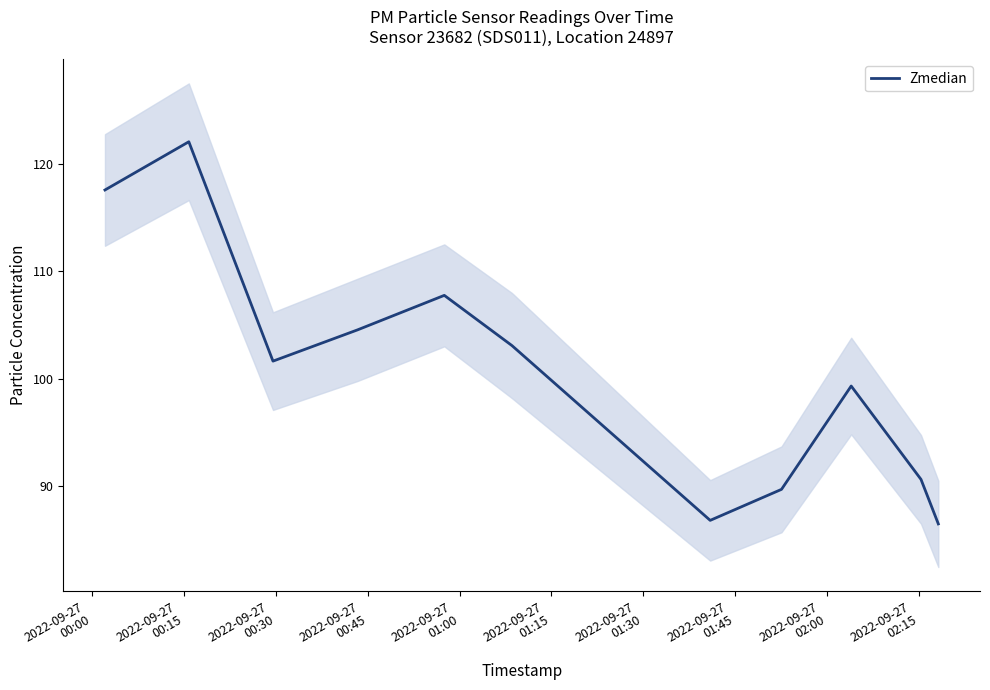

What is the value of the 4th point from the left?

104.5